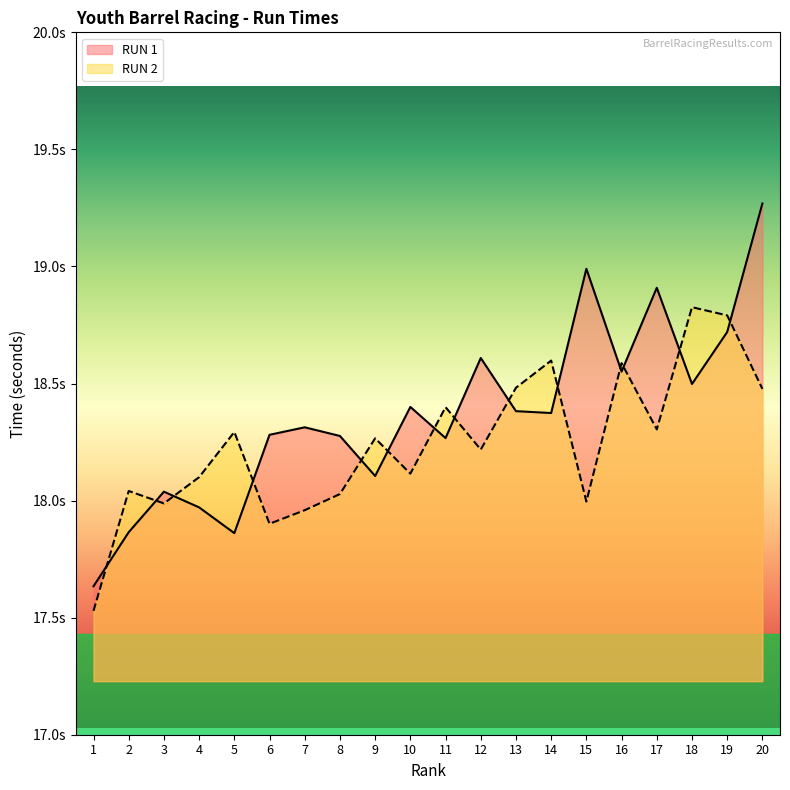

Reading right to left, transcribe all the data shown in this chart.

RUN 1: 19.3	18.7	18.5	18.9	18.6	19.0	18.4	18.4	18.6	18.3	18.4	18.1	18.3	18.3	18.3	17.9	18.0	18.0	17.9	17.6
RUN 2: 18.5	18.8	18.8	18.3	18.6	18.0	18.6	18.5	18.2	18.4	18.1	18.3	18.0	18.0	17.9	18.3	18.1	18.0	18.0	17.5